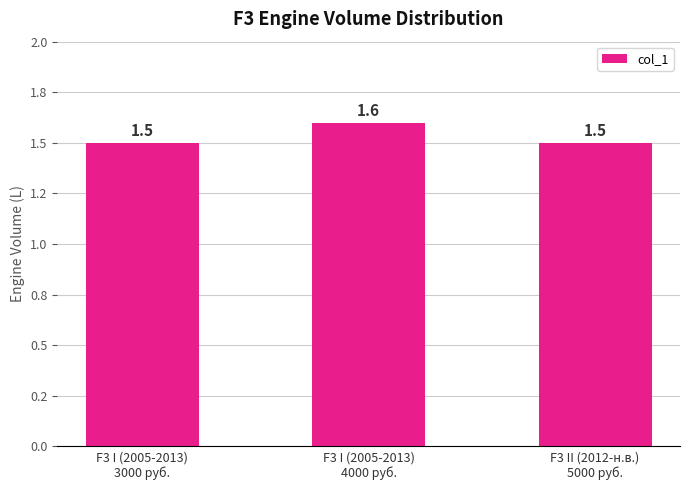

What is the label of the 3rd bar from the right?

F3 I (2005-2013)
3000 руб.